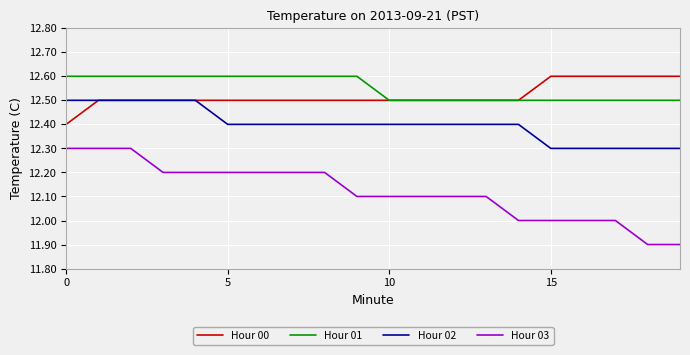

What is the highest value of the Hour 02 series?

12.5